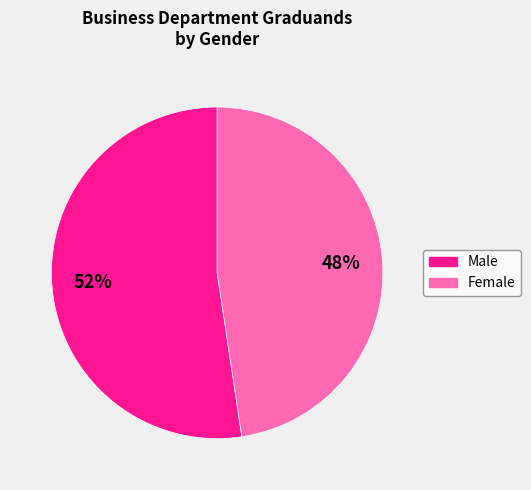

To the nearest percent, what is the average slice percentage?

50%